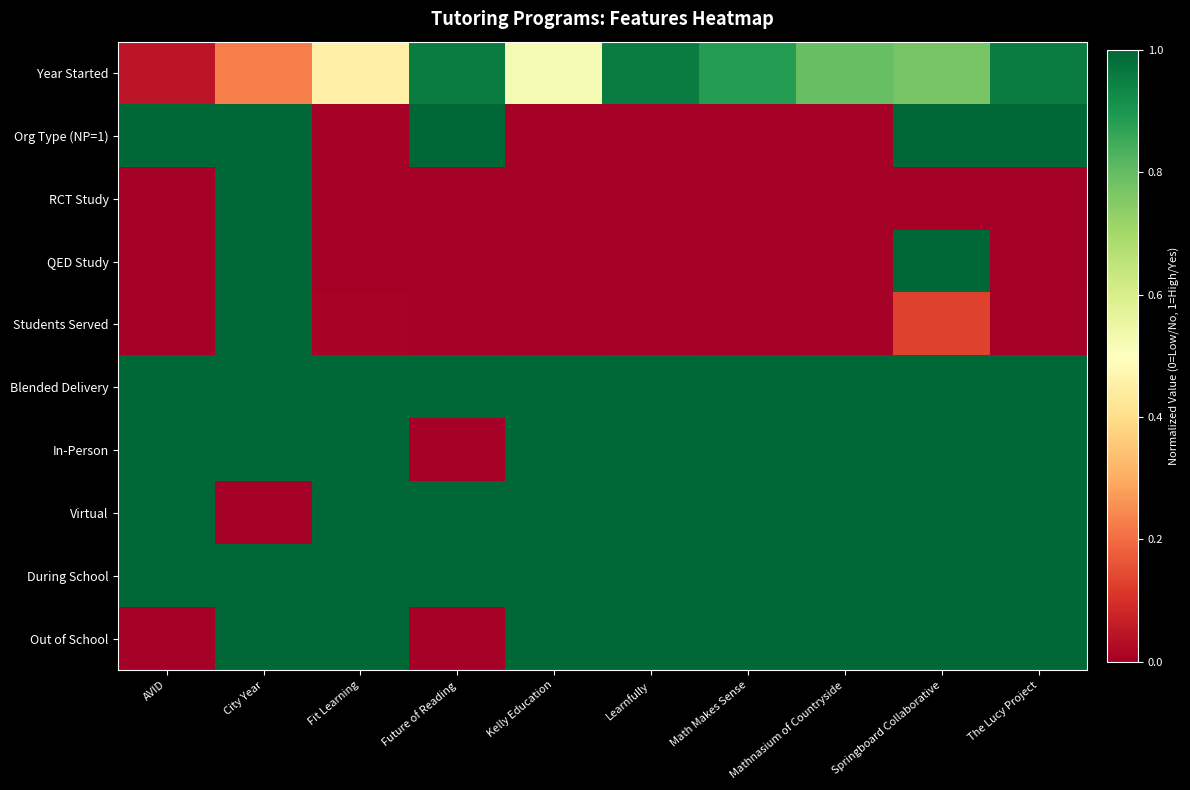

Which has a higher value, Math Makes Sense or Fit Learning?

Math Makes Sense